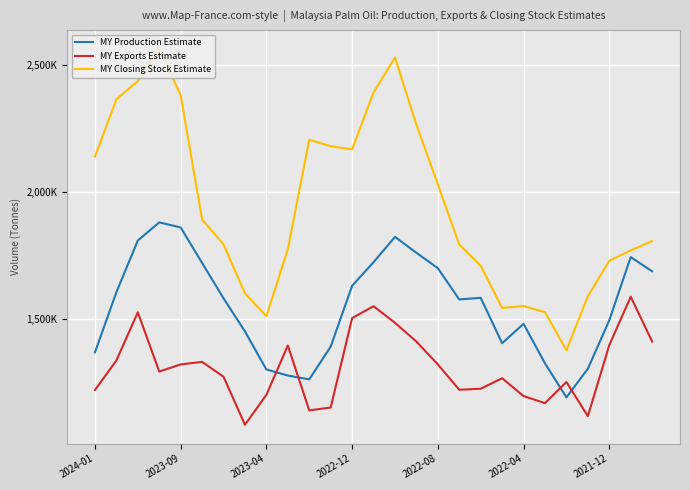

Is this an area chart (filled region under the line)?

No